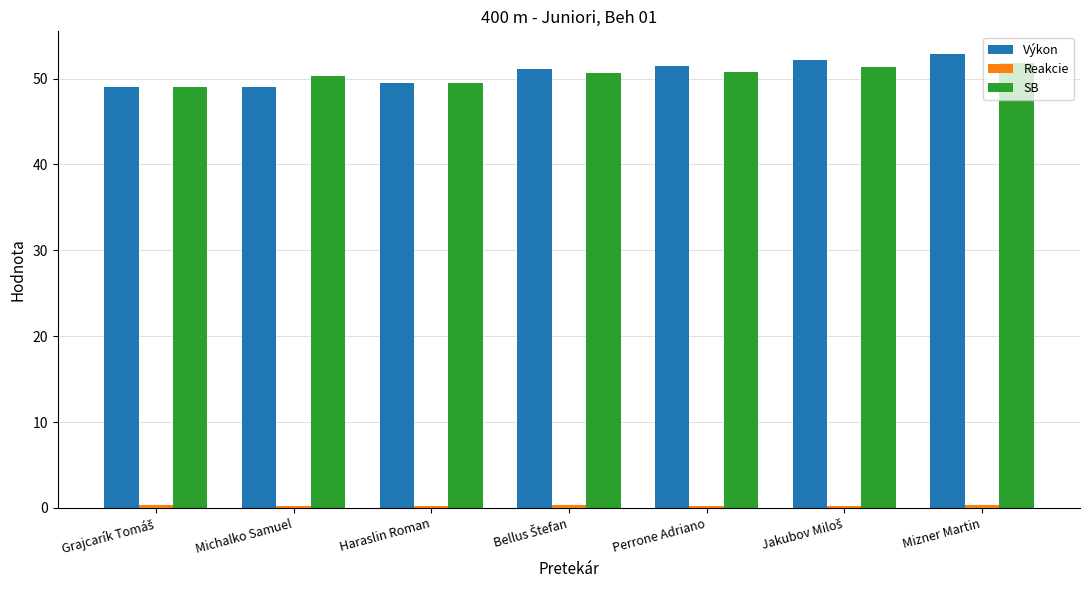

What is the value of the SB bar at the 1st from the left?

49.0